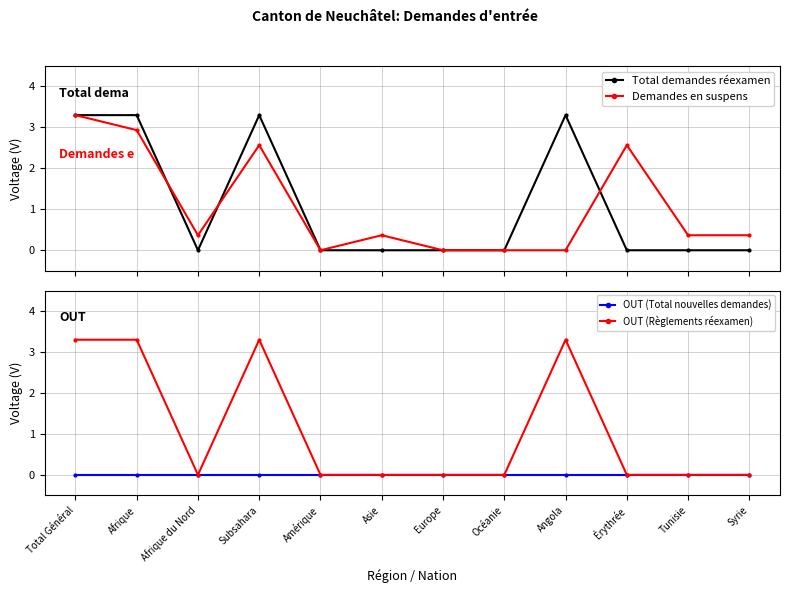

How many data points does each series have?

12